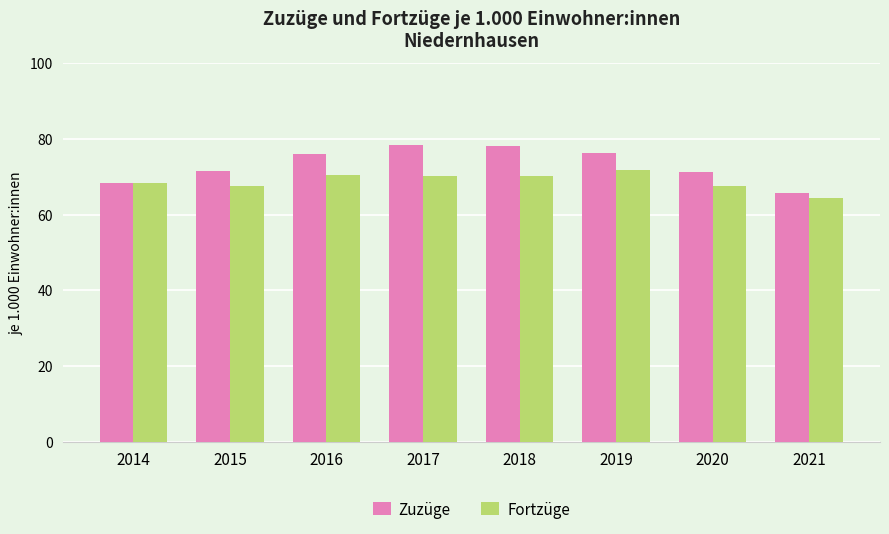

Which series has the largest total across all categories?

Zuzüge